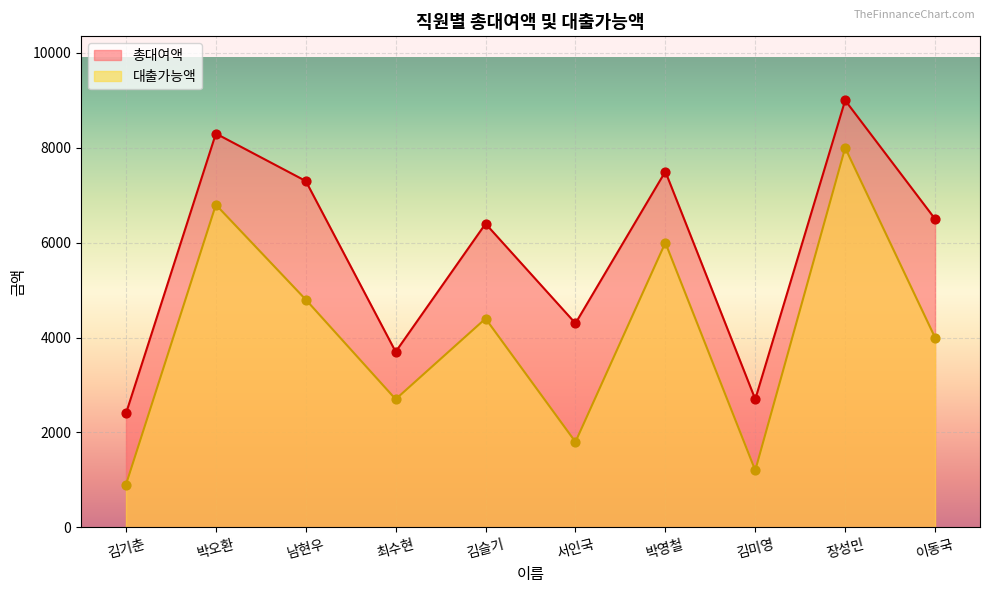

Which series contains the highest Y value?

총대여액